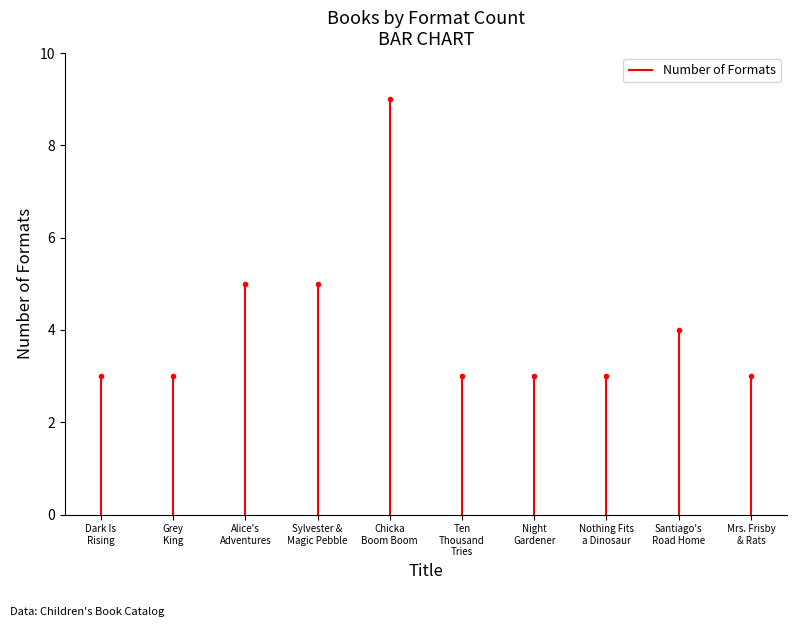

How many values exceed 3?

4